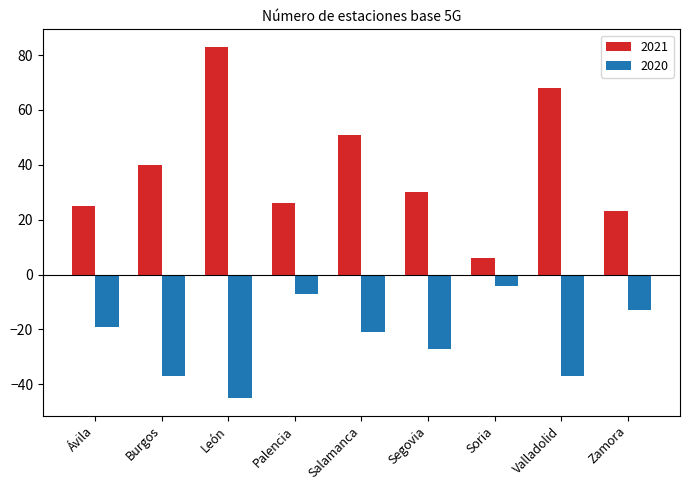

Which category has the highest value in the 2020 series?

Soria